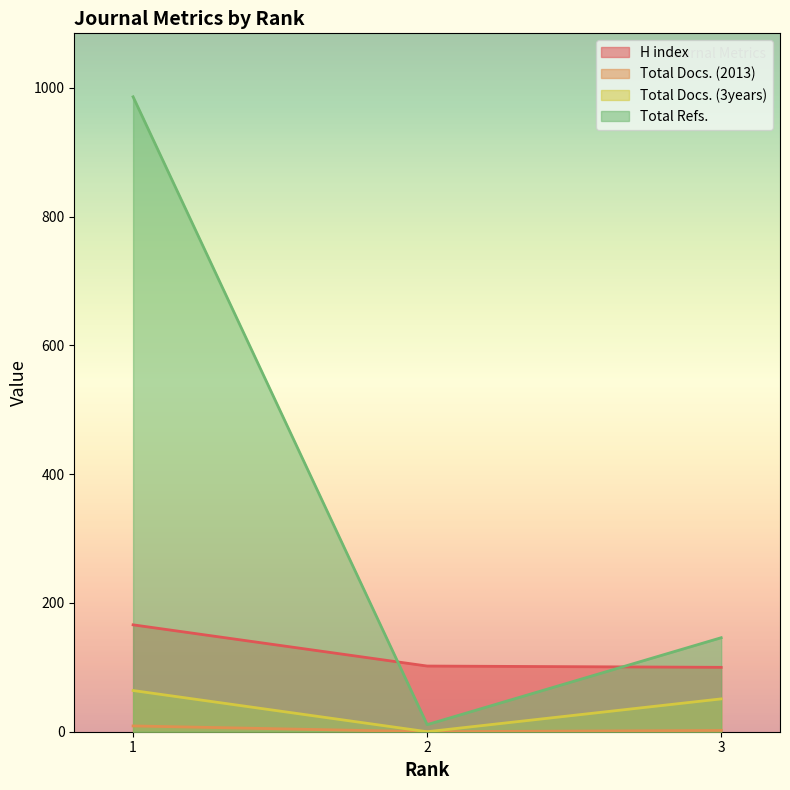

Rank the categories by Total Docs. (3years) value from highest to lowest.

1, 3, 2